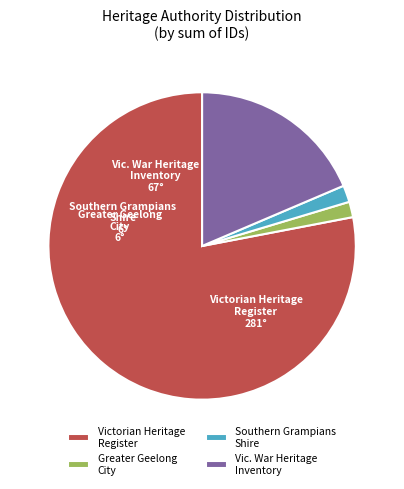

What is the ratio of the value at Vic. War Heritage Inventory to the value at Southern Grampians Shire?

10.5